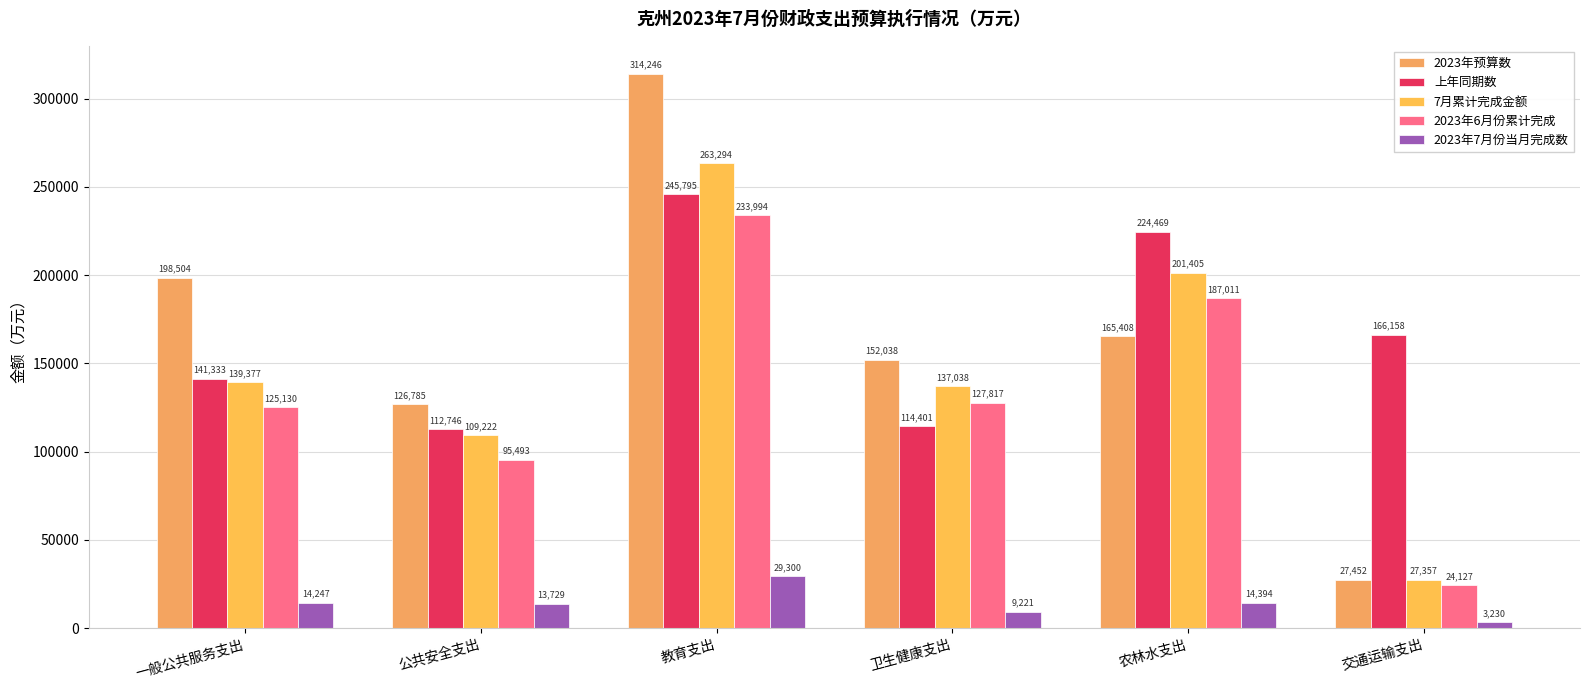

What position from the right is 公共安全支出?

5